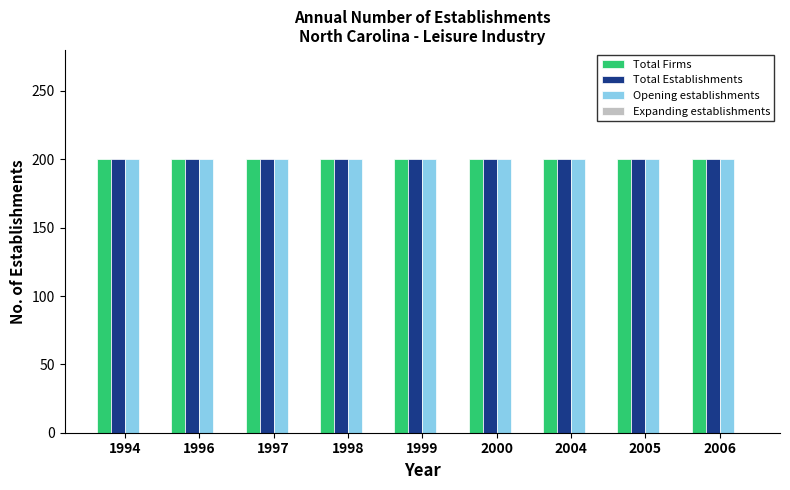

Which series changed the most between 1997 and 1998?

Total Firms